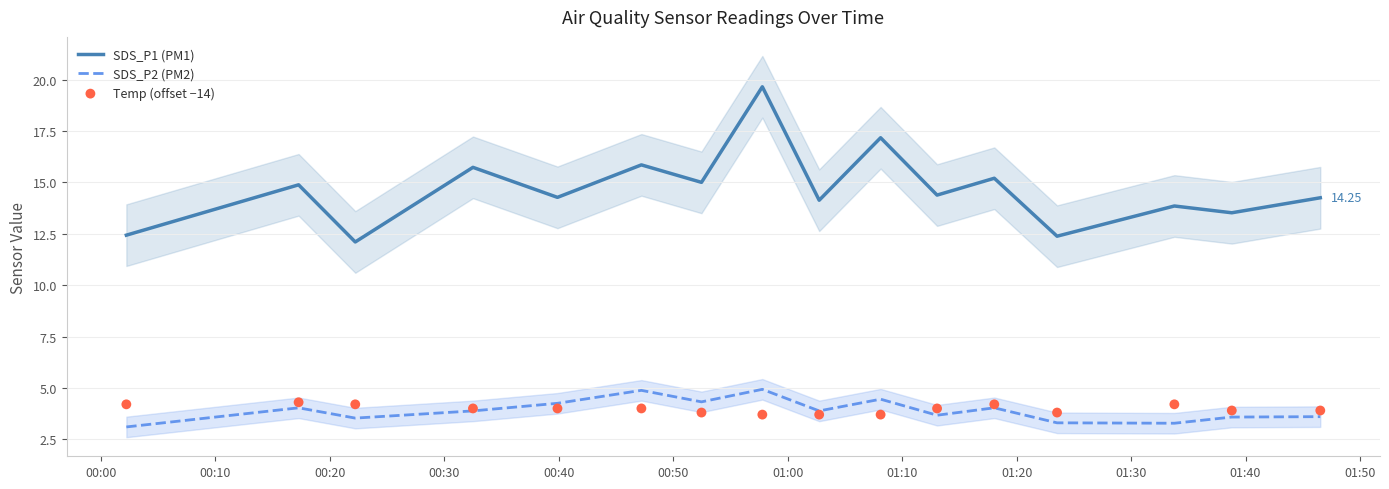

True or false: SDS_P1 (PM1) and SDS_P2 (PM2) intersect in this chart.

False